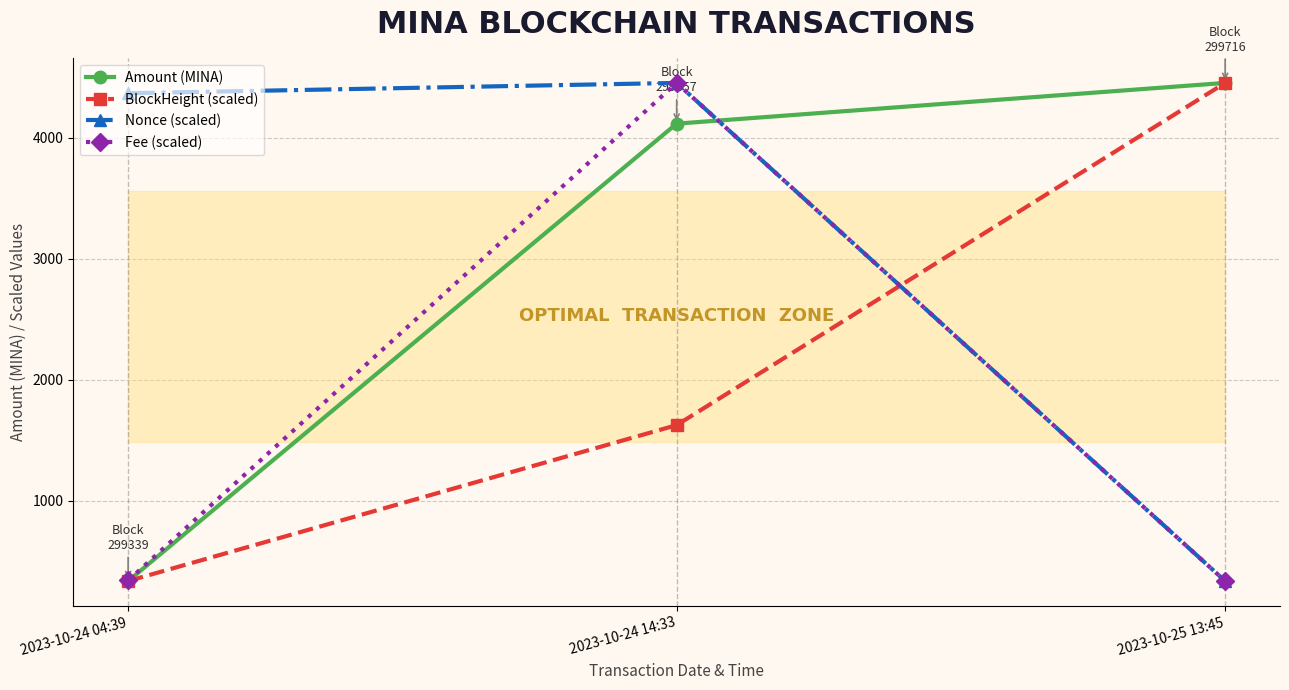

What is the difference between the Nonce (scaled) values at 2023-10-24 04:39 and 2023-10-24 14:33?

85.3